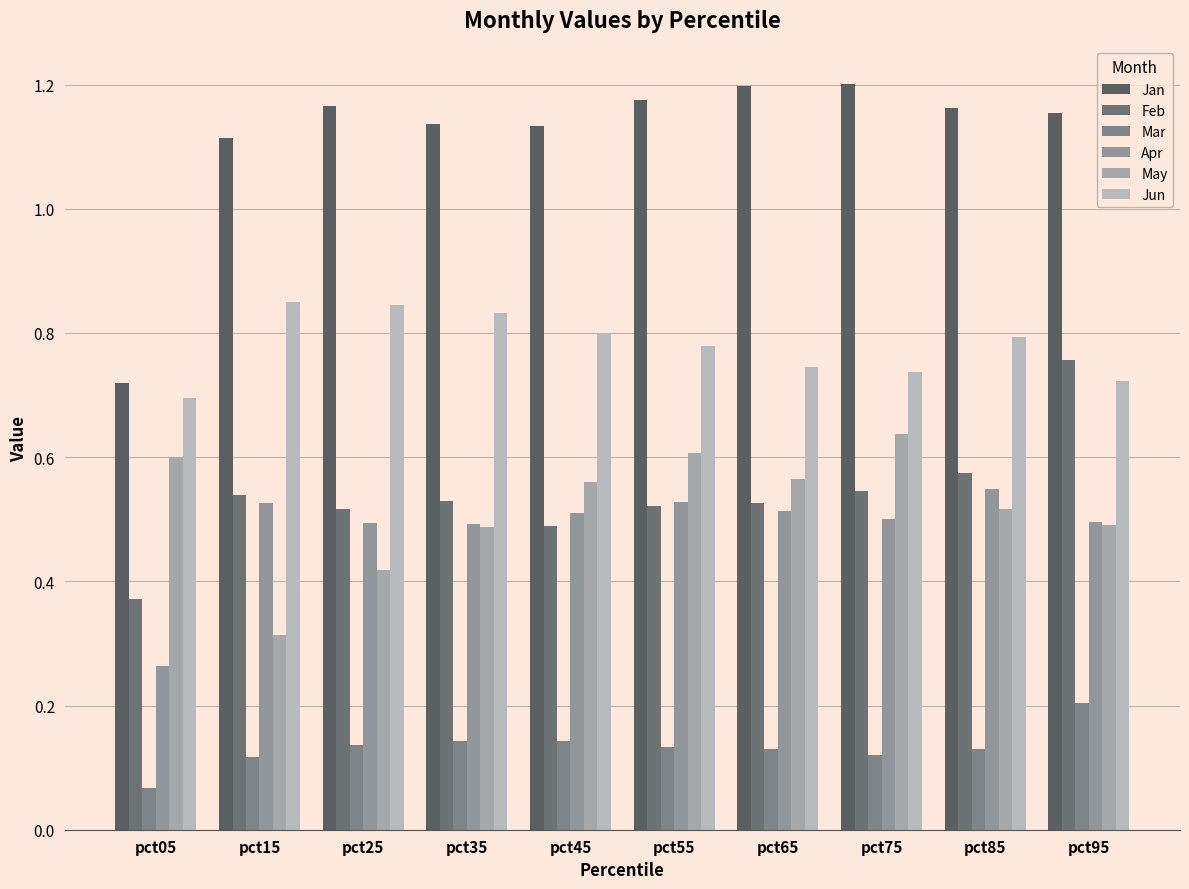

Rank the categories by Mar value from lowest to highest.

pct05, pct15, pct75, pct65, pct85, pct55, pct25, pct45, pct35, pct95